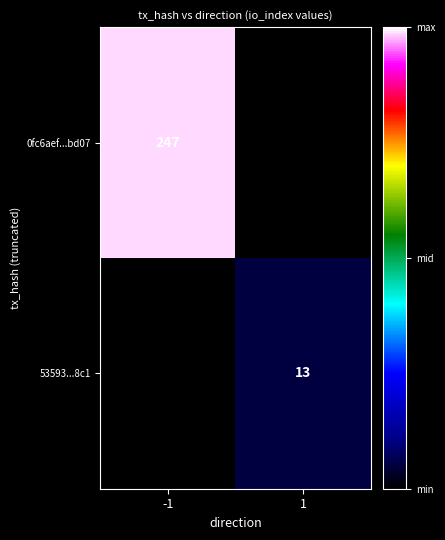

The value of 0fc6aef...bd07 at -1 is 247. True or false?

True